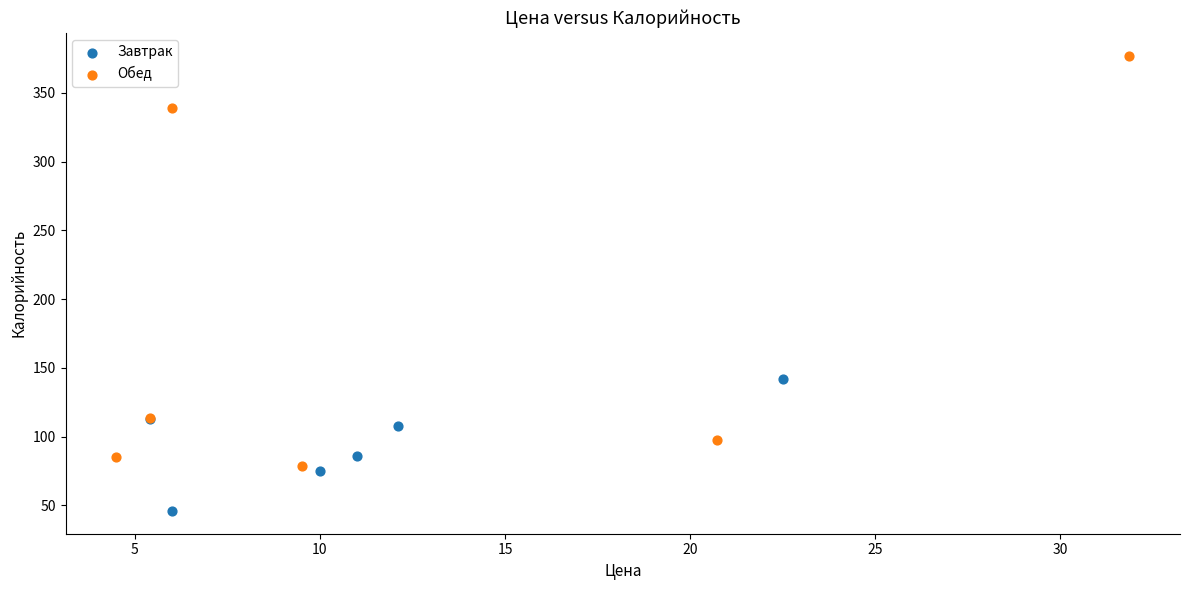

What are all the series names shown in the legend?

Завтрак, Обед